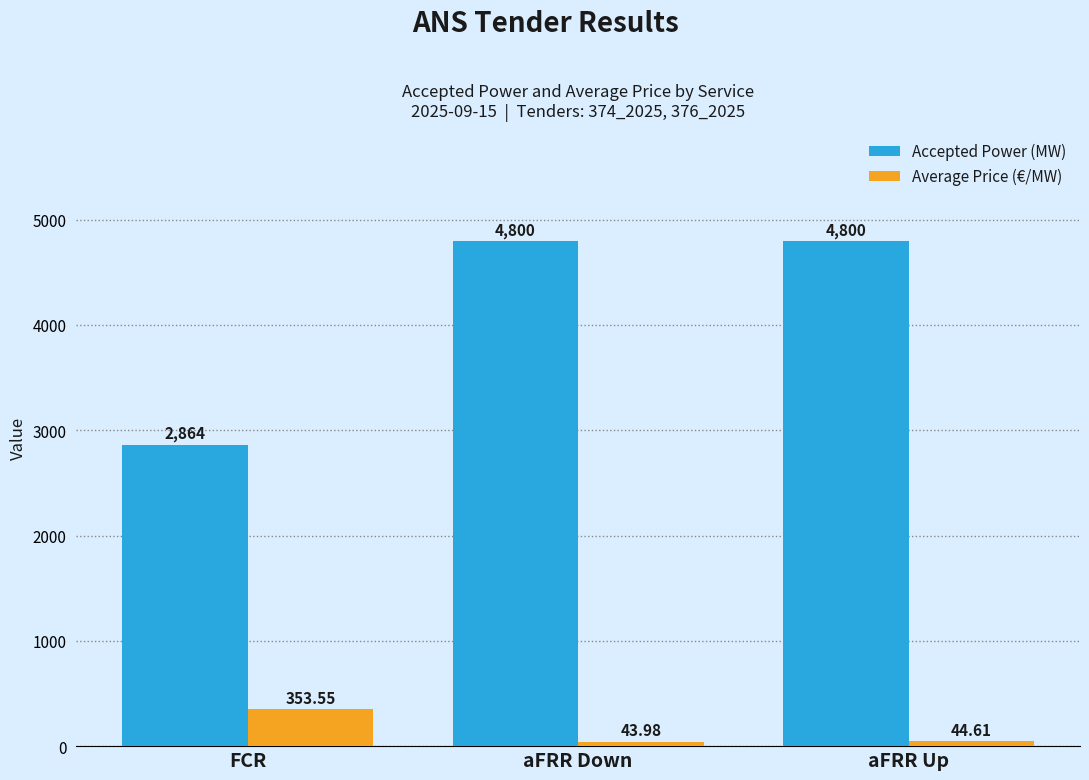

Reading left to right, extract all data points from this chart.

Accepted Power (MW): 2864.0	4800.0	4800.0
Average Price (€/MW): 353.6	44.0	44.6